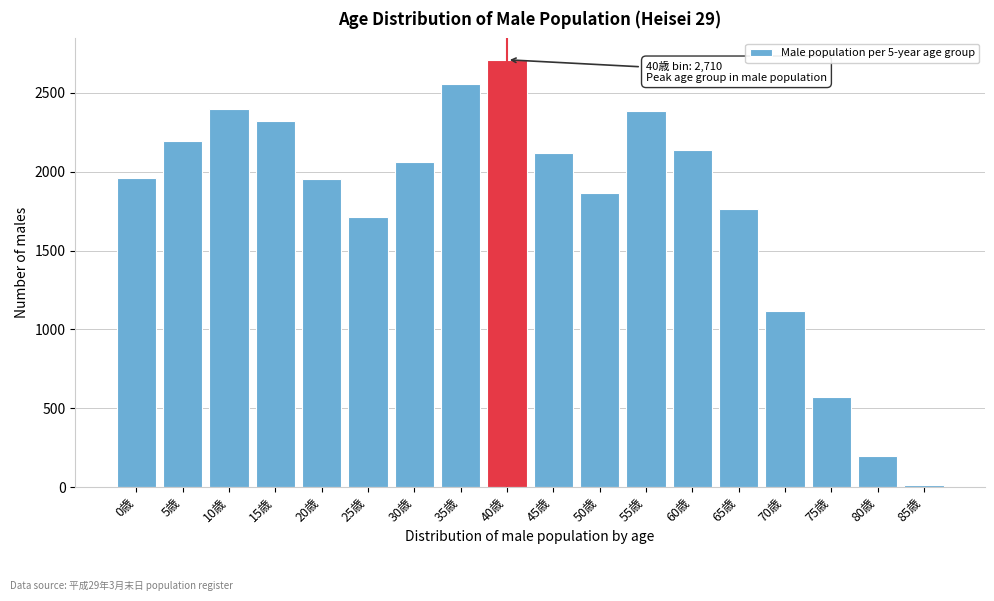

What is the difference between the second highest and second lowest values?

2362